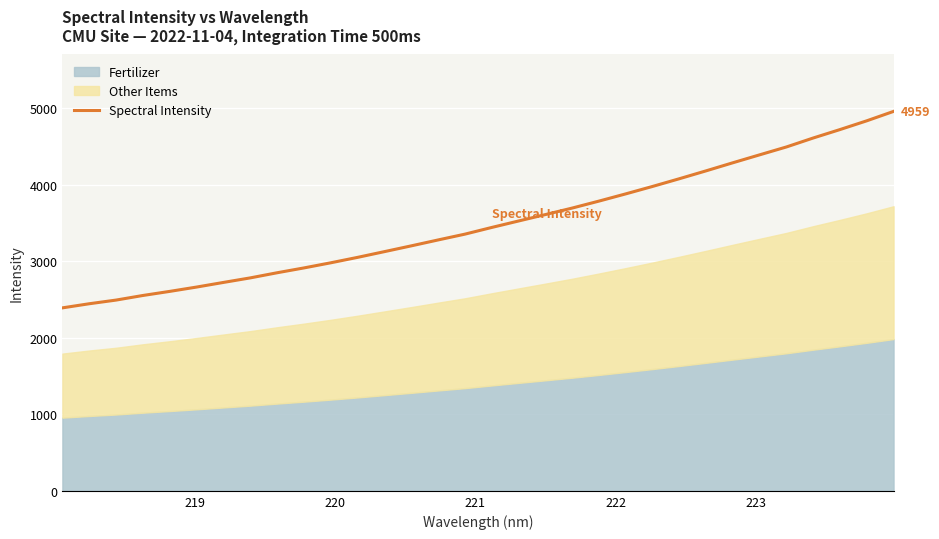

What is the highest value of the Spectral Intensity series?

4958.7